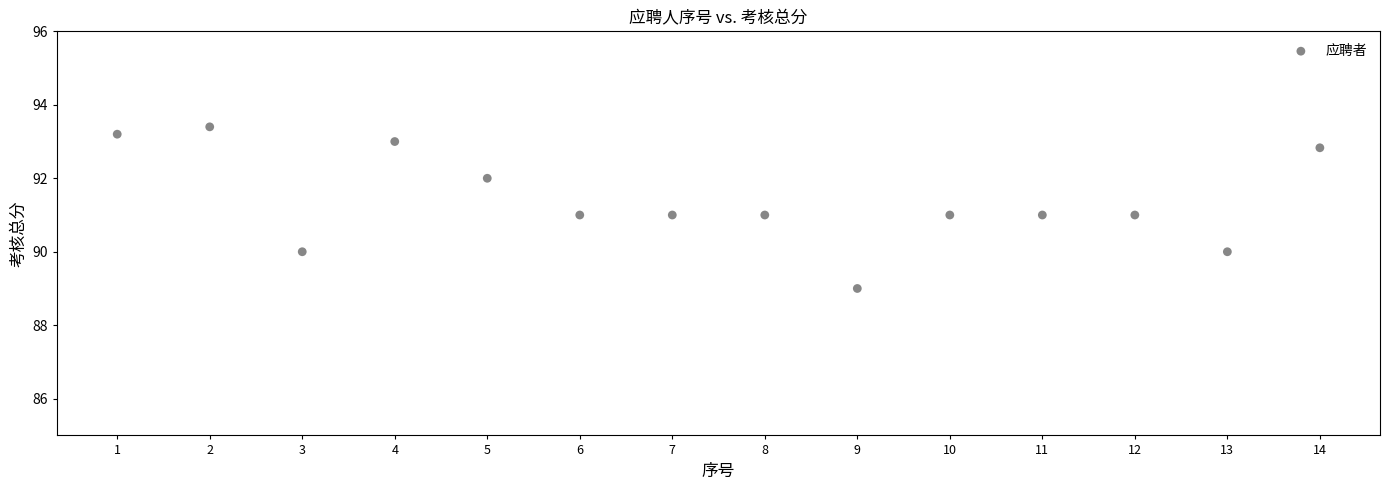

What is the range of Y values (max minus min)?

4.4